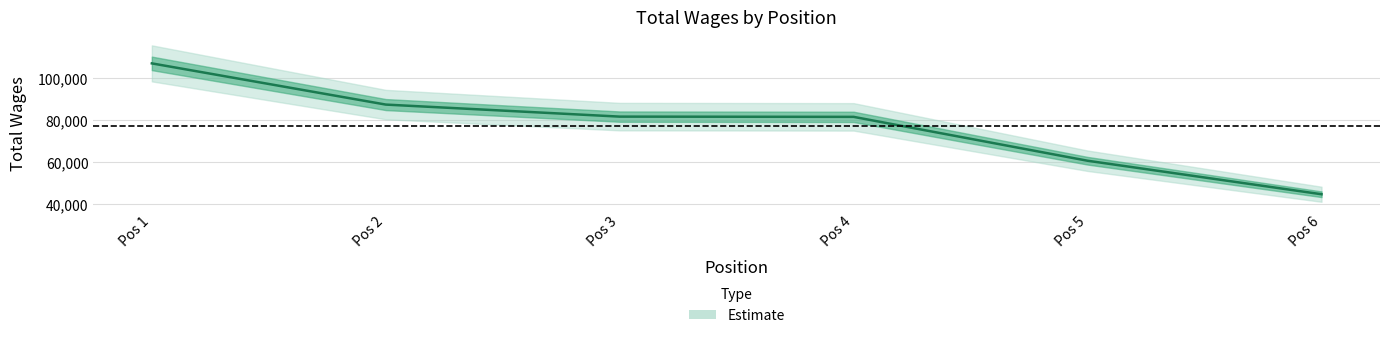

What is the sum of the values at Administrative Analyst and Administrative Analyst?

142370